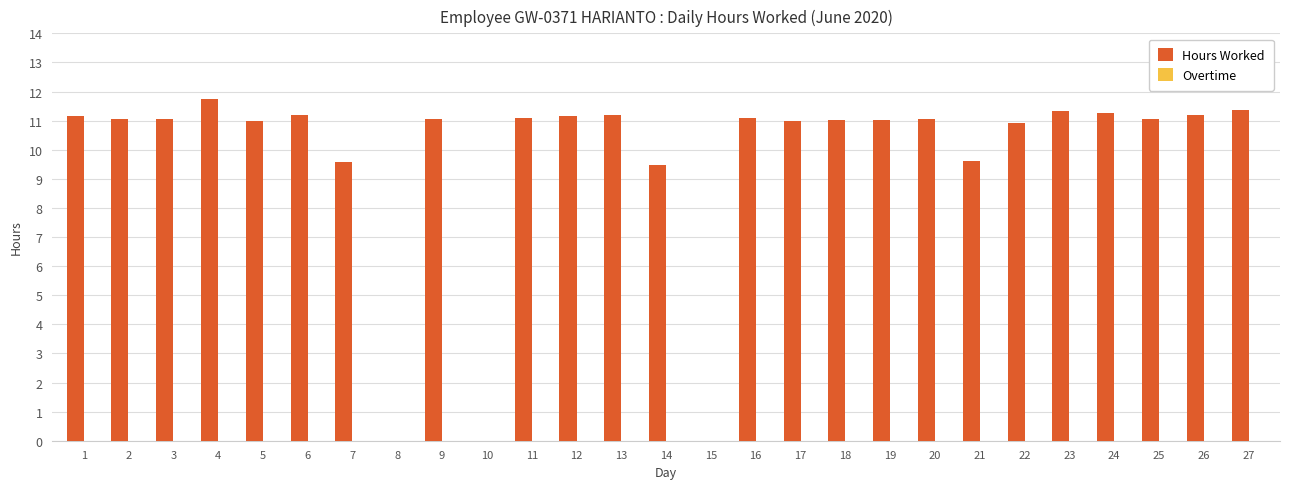

At which category does the chart reach its peak across all series?

4